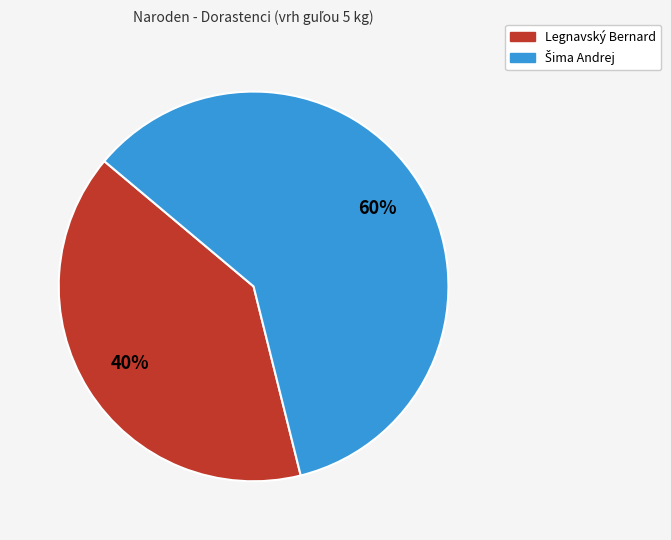

To the nearest percent, what is the difference between the largest and smallest slice percentages?

20%